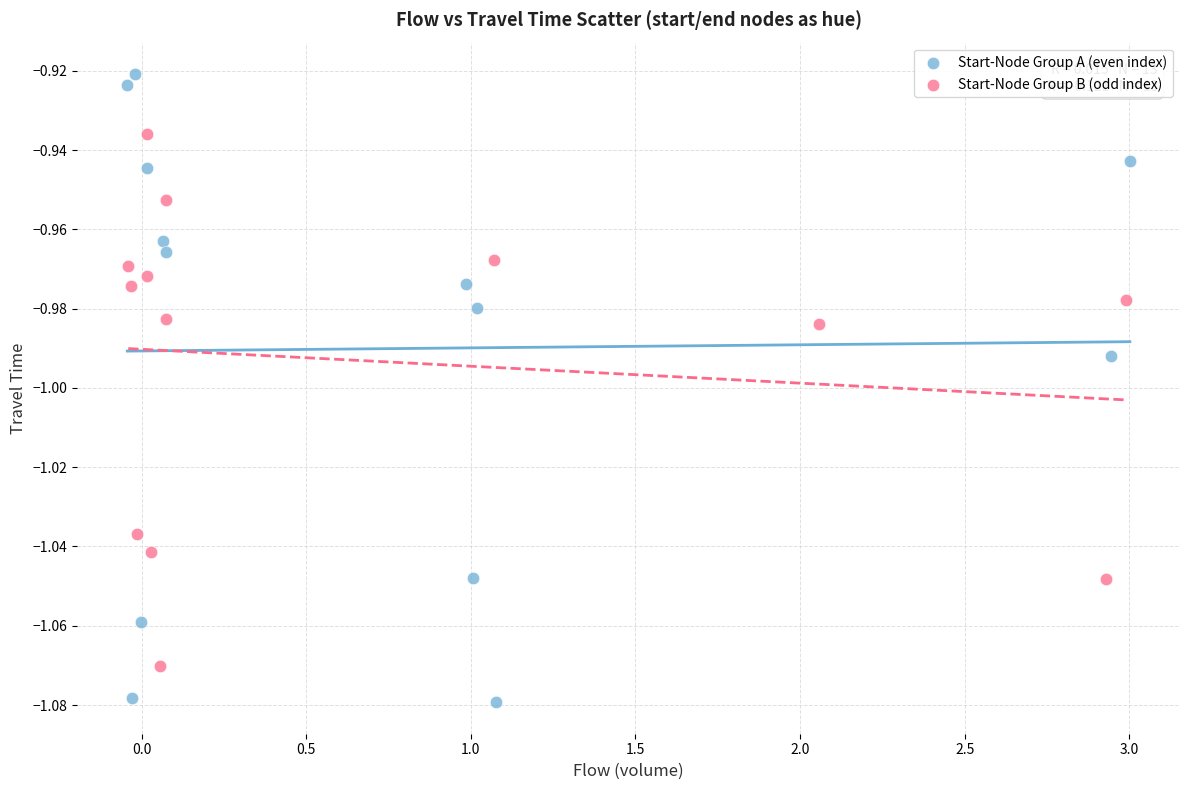

What are all the series names shown in the legend?

Start-Node Group A (even index), Start-Node Group B (odd index)